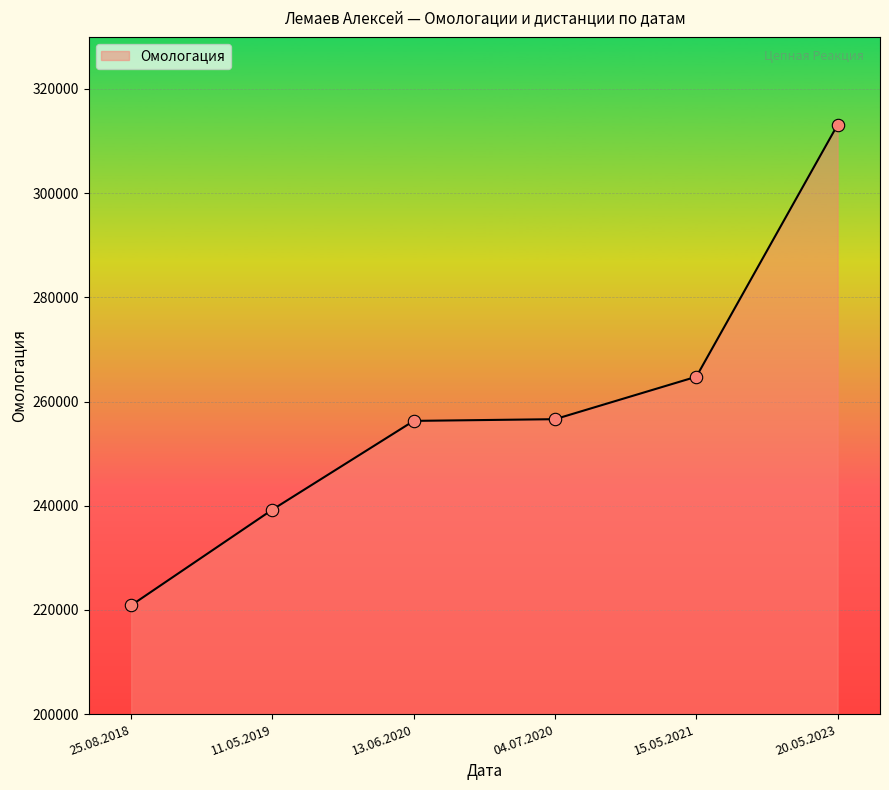

Approximately how many times larger is the value at 04.07.2020 compared to 11.05.2019?

1.1